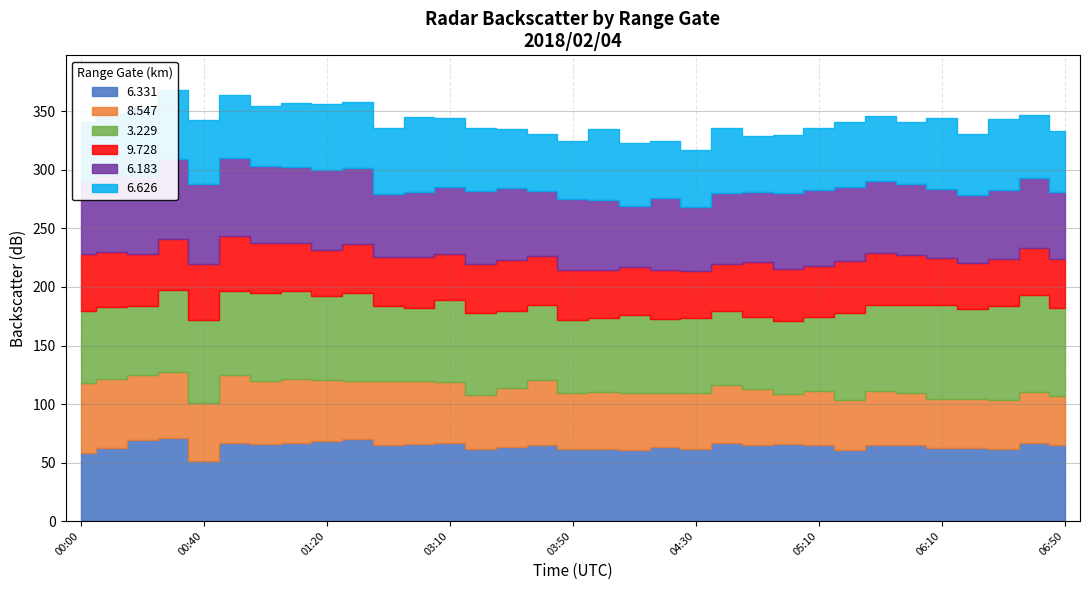

Which series has the largest total across all categories?

3.229